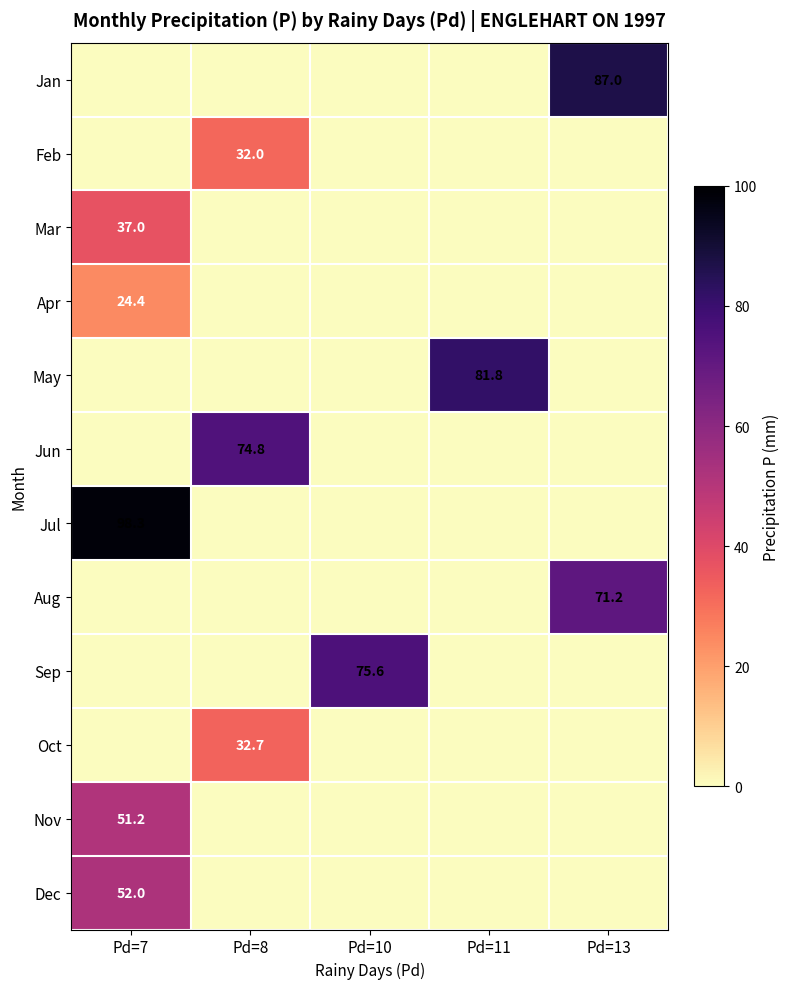

True or false: Oct has a value of 15.6 at Pd=8.

False